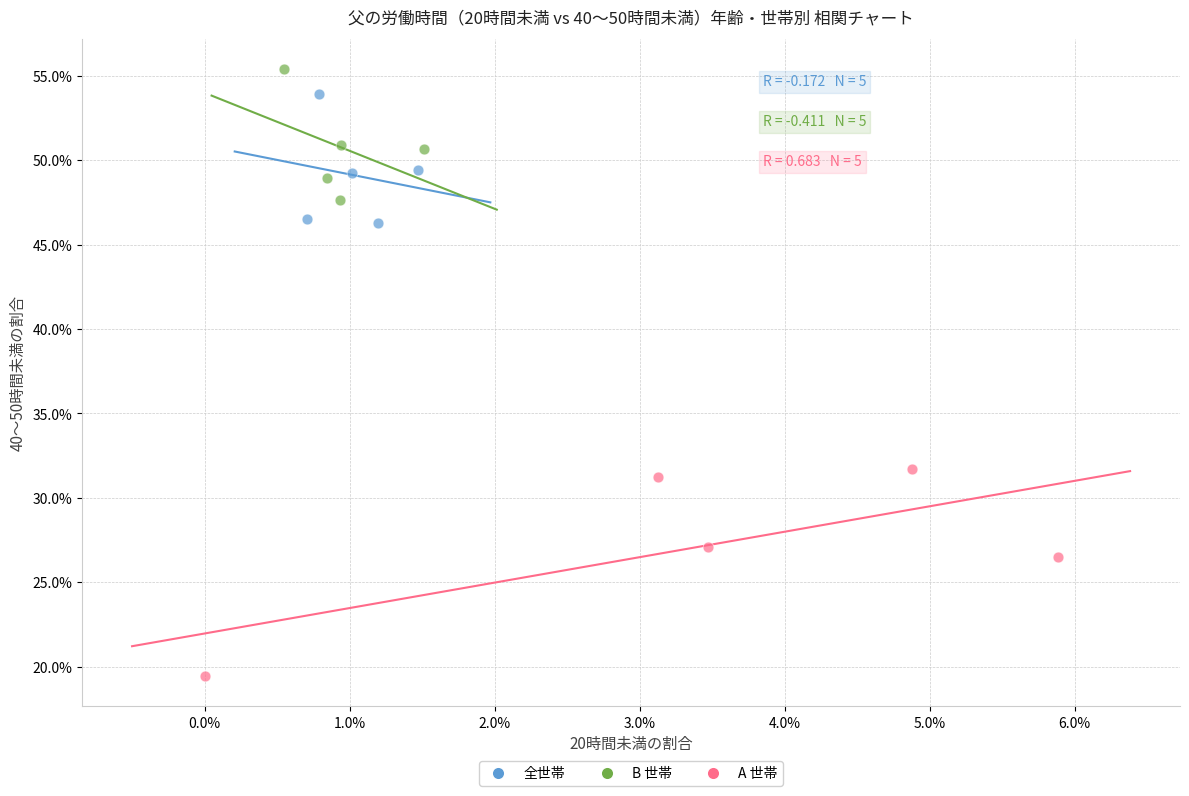

Which series reaches the maximum Y coordinate?

B 世帯